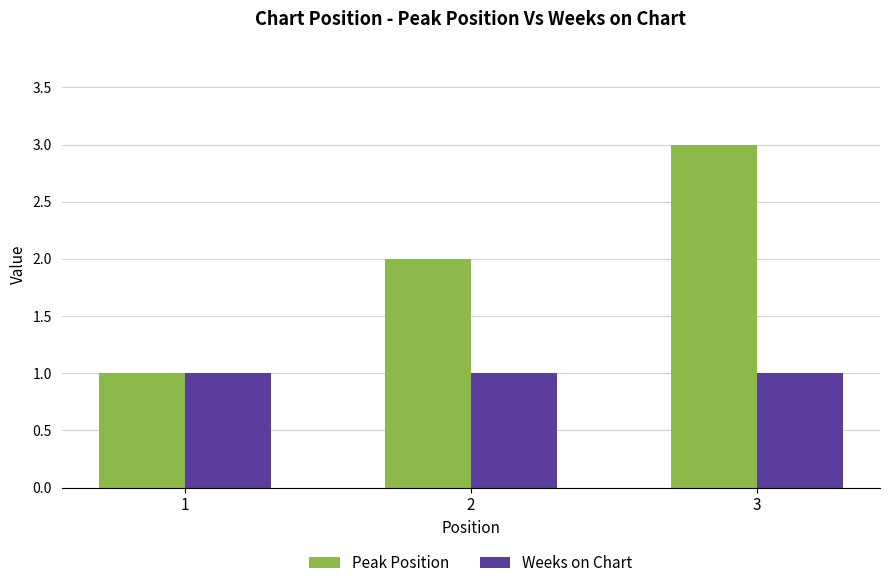

What is the total value across all series at 1?

2